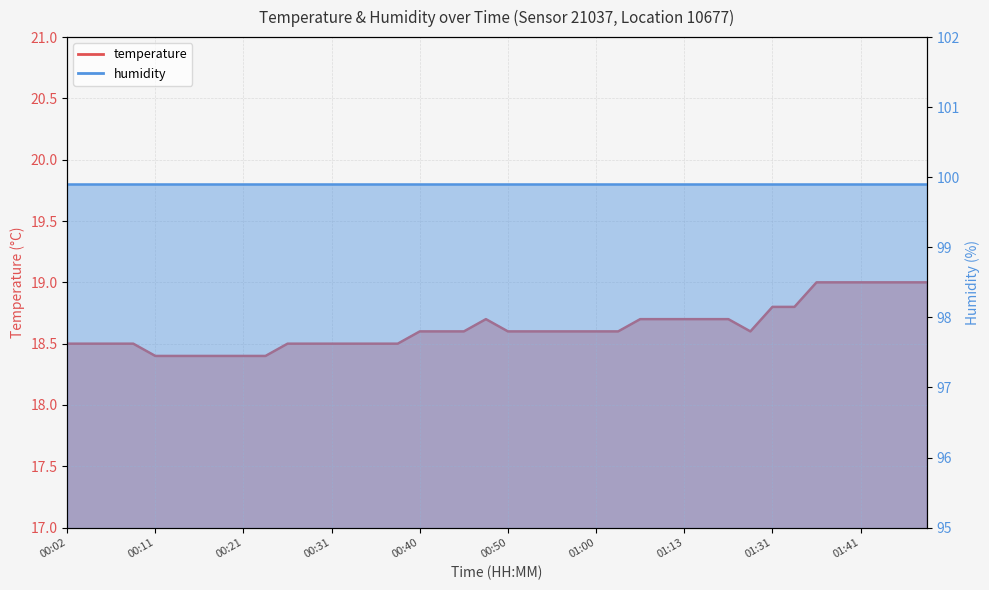

What is the difference between the values at 01:16 and 00:04?

0.2